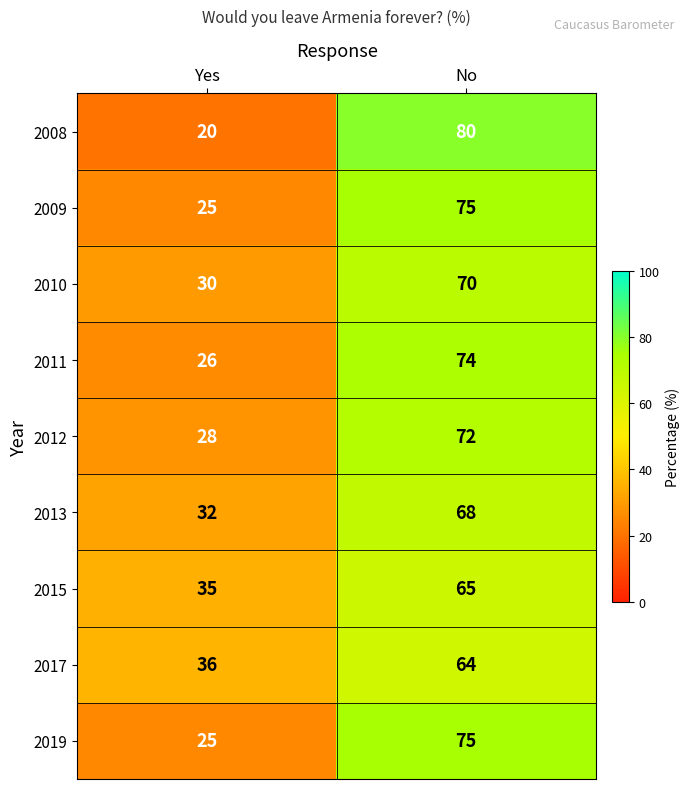

The 2017 series shows 64 at No. True or false?

True